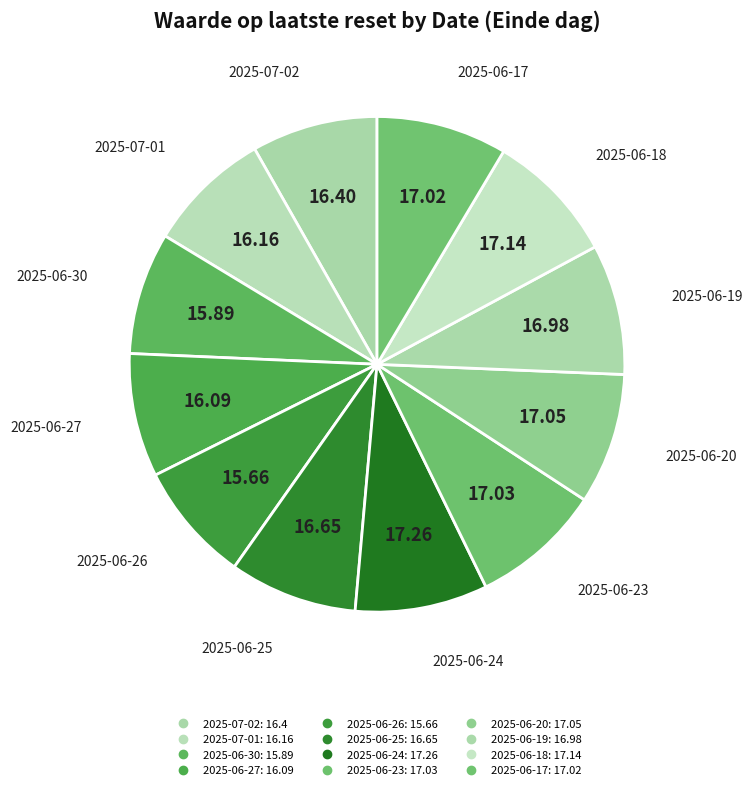

How many slices are in this pie chart?

12